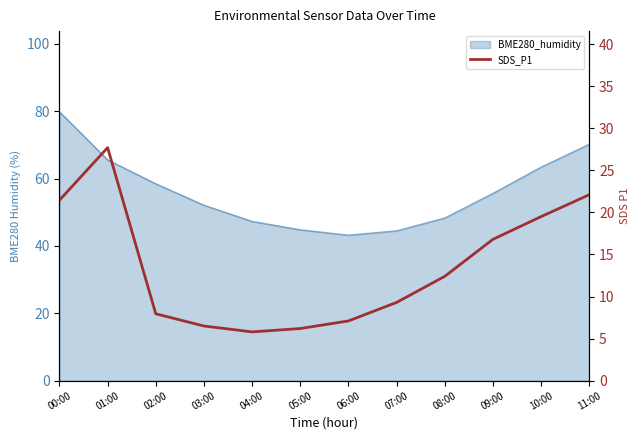

What position from the right is 06:00?

6